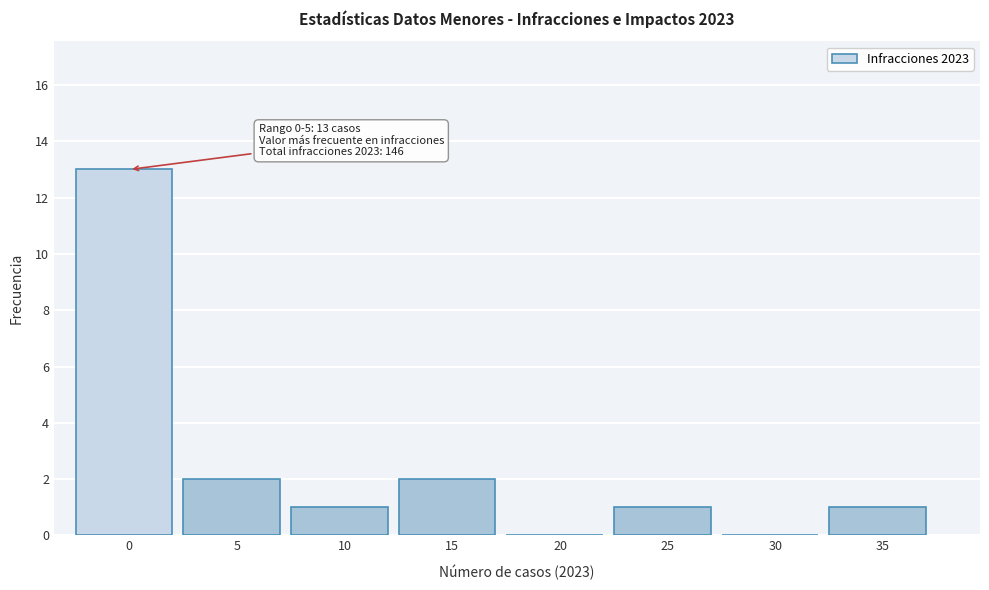

Reading left to right, list all the values displayed in this chart.

0=13	5=2	10=1	15=2	20=0	25=1	30=0	35=1